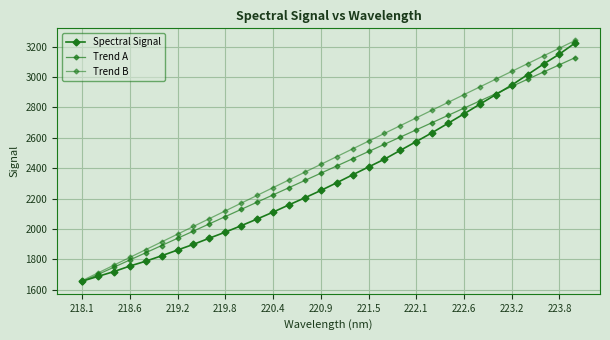

Is this an area chart (filled region under the line)?

No